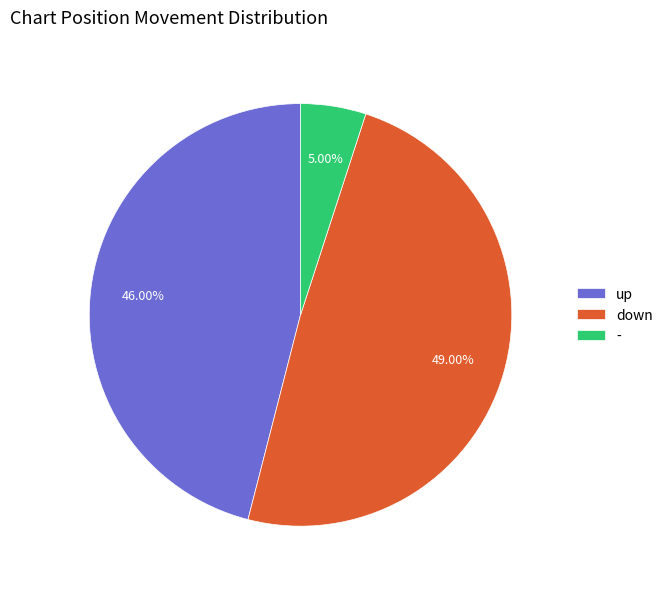

What percentage is the - slice, to the nearest percent?

5%